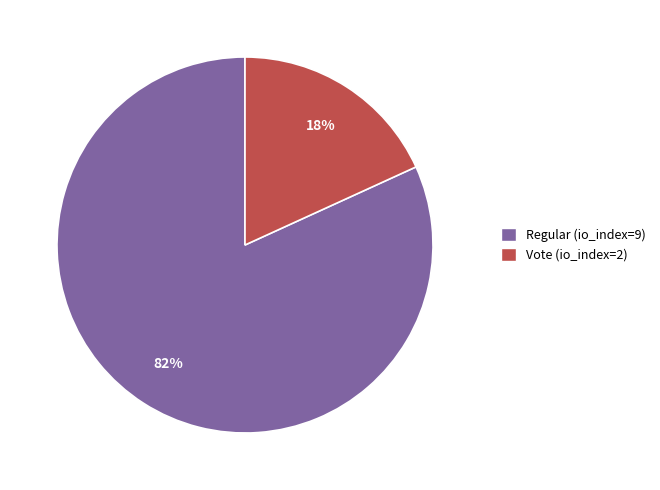

Rank the categories by value from lowest to highest.

Vote (io_index=2), Regular (io_index=9)